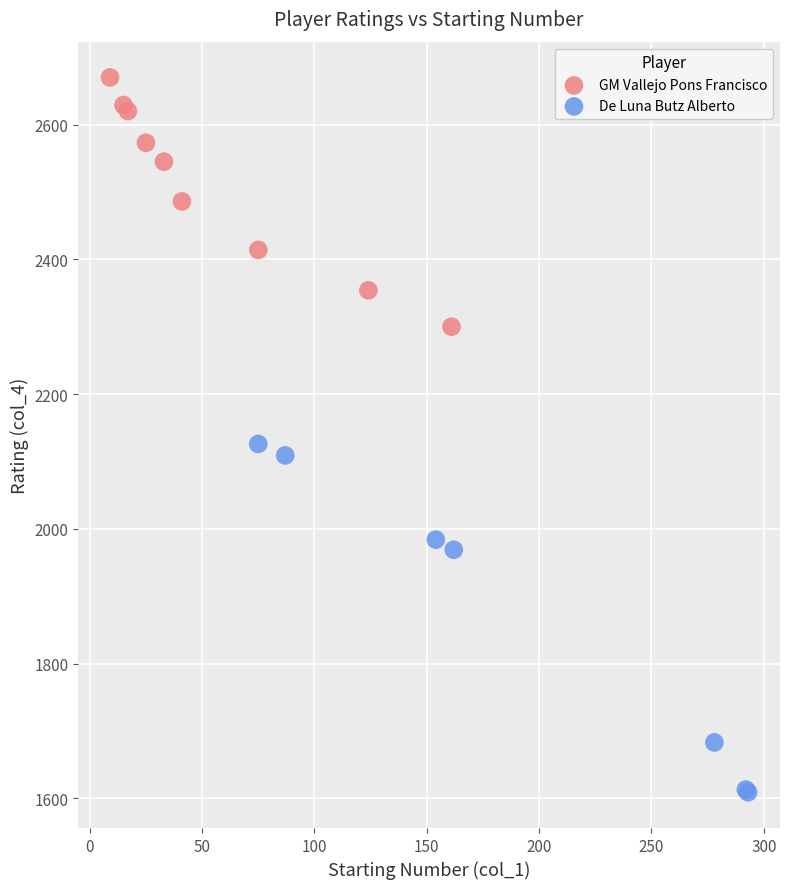

Which series reaches the minimum Y coordinate?

De Luna Butz Alberto